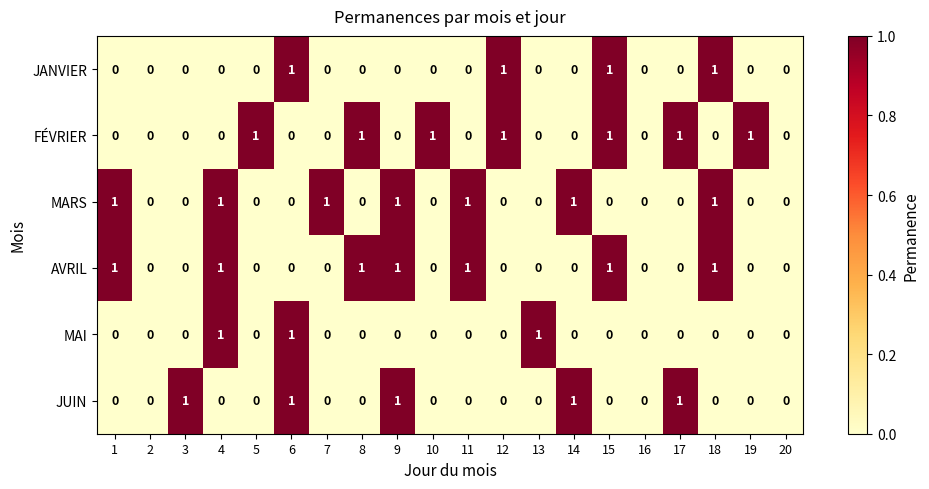

Between 5 and 20, which series saw the biggest shift?

FÉVRIER